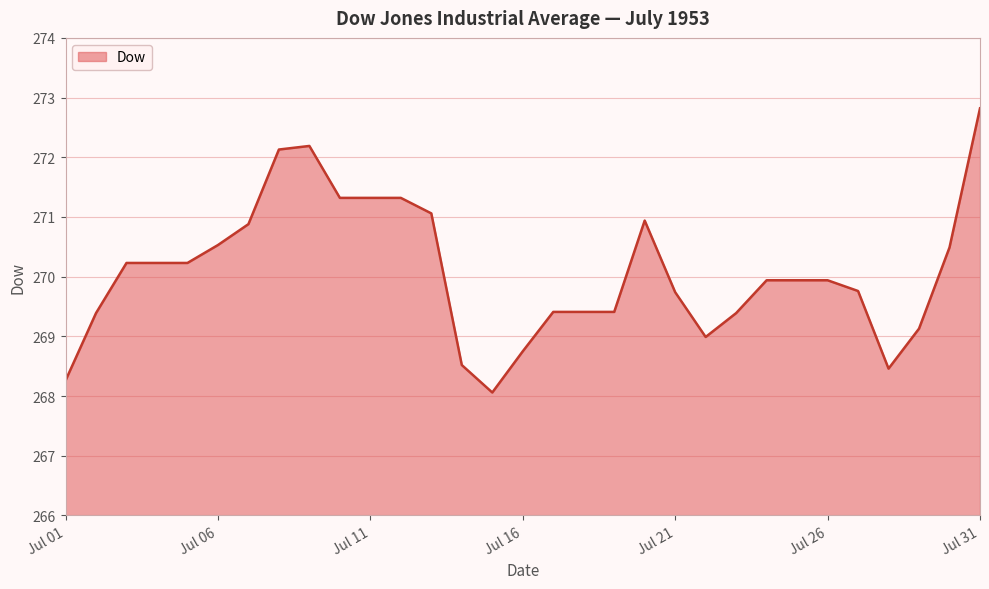

What is the difference between the maximum and minimum values?

4.8